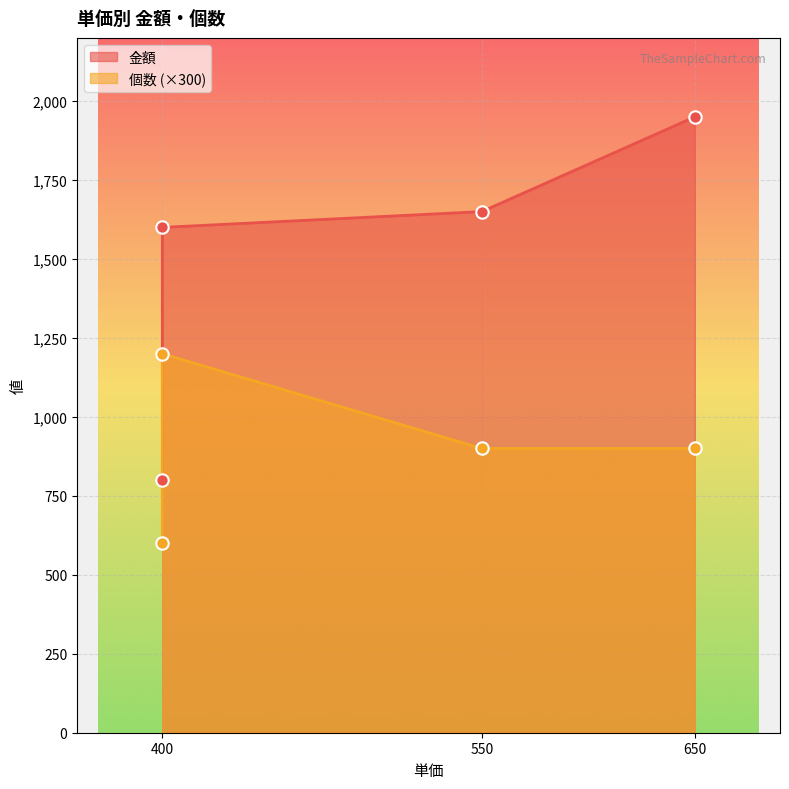

Is the value of 金額 at 650 greater than the value of 個数 at 400?

Yes